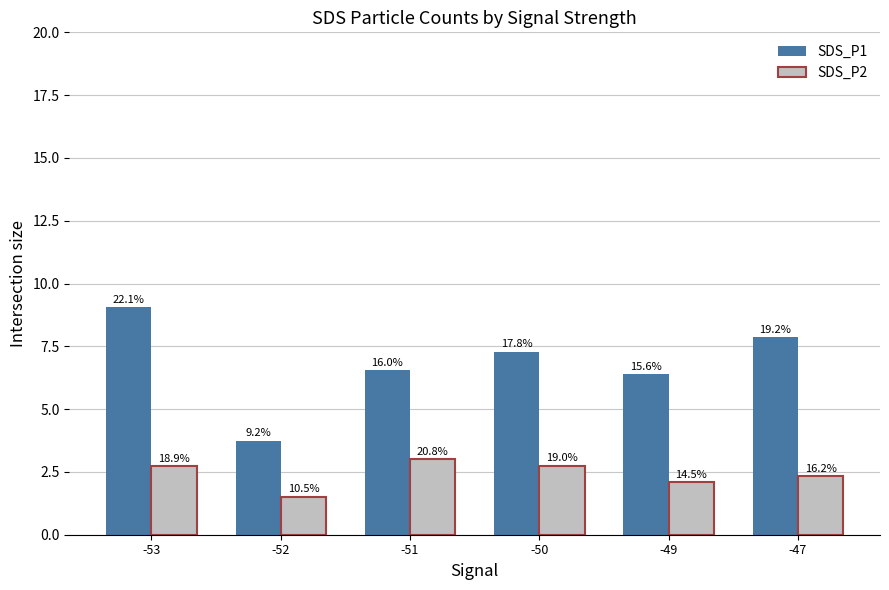

What is the minimum value shown in the chart?

1.5